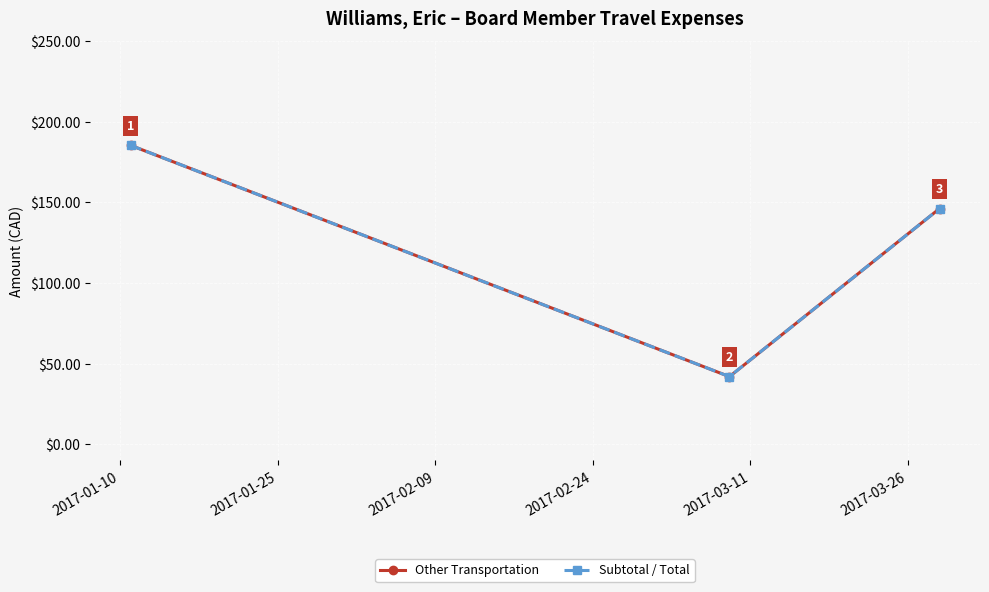

Does the chart have visible grid lines?

Yes